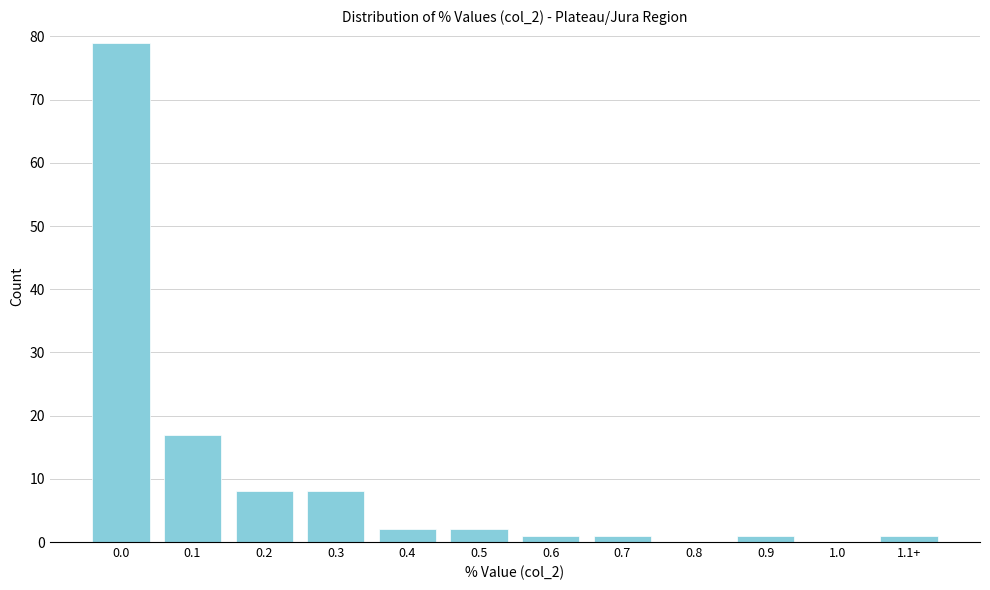

Reading left to right, transcribe all the data shown in this chart.

0.0=79	0.1=17	0.2=8	0.3=8	0.4=2	0.5=2	0.6=1	0.7=1	0.8=0	0.9=1	1.0=0	1.1+=1